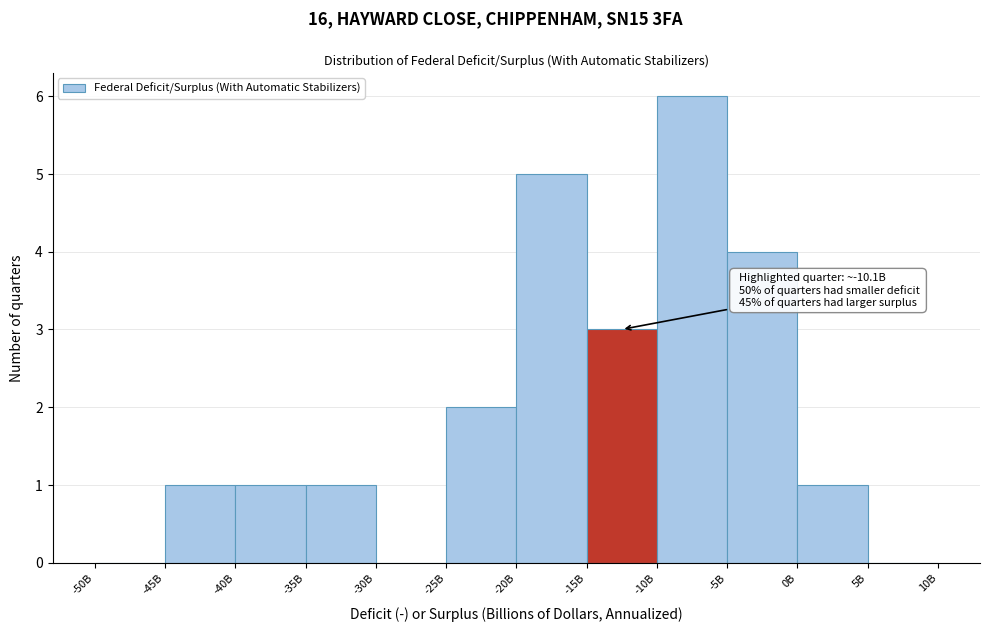

Reading right to left, list all the values displayed in this chart.

5B=0	0B=1	-5B=4	-10B=6	-15B=3	-20B=5	-25B=2	-30B=0	-35B=1	-40B=1	-45B=1	-50B=0